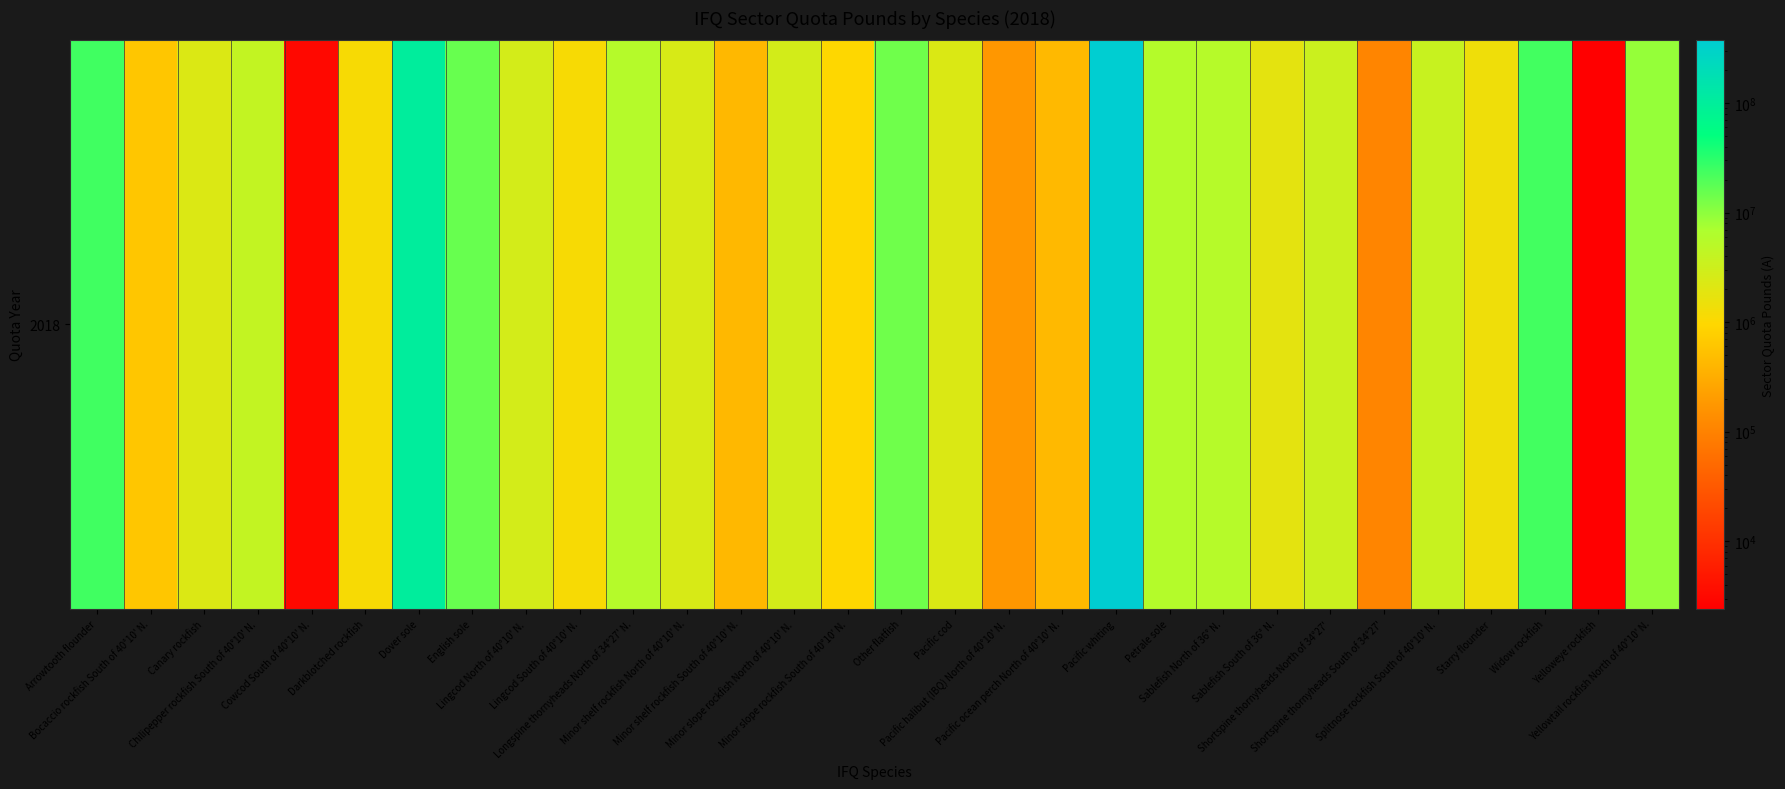

List the labels in order of value, largest first.

Pacific whiting, Dover sole, Arrowtooth flounder, Widow rockfish, English sole, Other flatfish, Yellowtail rockfish North of 40°10' N., Petrale sole, Longspine thornyheads North of 34°27' N., Sablefish North of 36° N., Chilipepper rockfish South of 40°10' N., Splitnose rockfish South of 40°10' N., Shortspine thornyheads North of 34°27', Minor slope rockfish North of 40°10' N., Lingcod North of 40°10' N., Minor shelf rockfish North of 40°10' N., Pacific cod, Canary rockfish, Sablefish South of 36° N., Starry flounder, Darkblotched rockfish, Lingcod South of 40°10' N., Minor slope rockfish South of 40°10' N., Bocaccio rockfish South of 40°10' N., Pacific ocean perch North of 40°10' N., Minor shelf rockfish South of 40°10' N., Pacific halibut (IBQ) North of 40°10' N., Shortspine thornyheads South of 34°27', Cowcod South of 40°10' N., Yelloweye rockfish